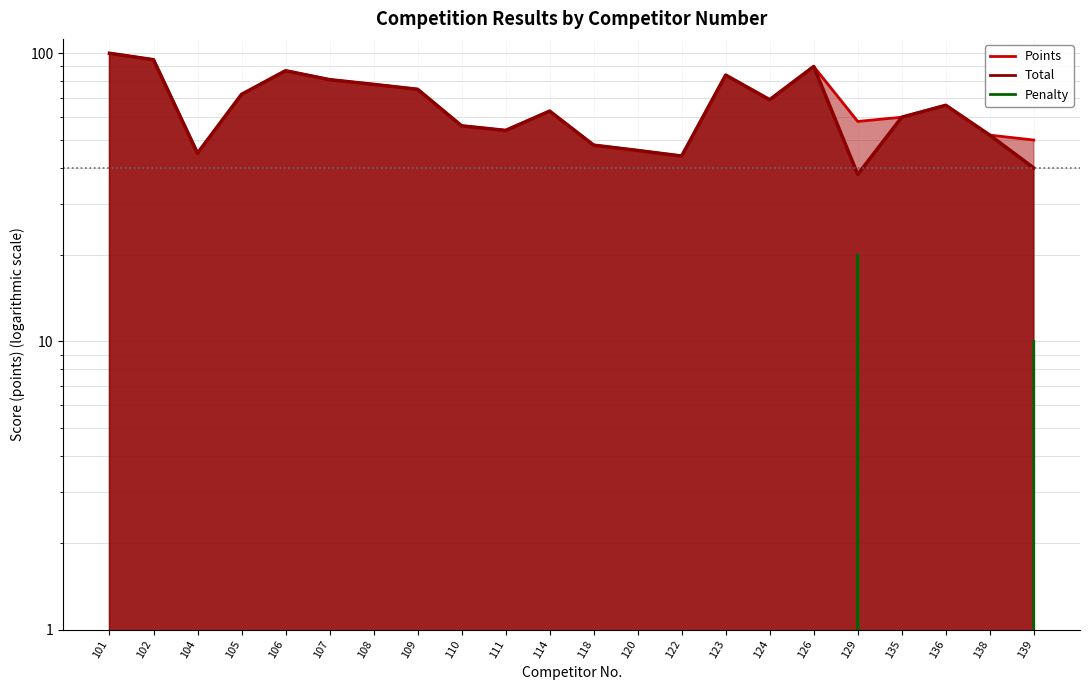

What is the average value of the Total series?

66